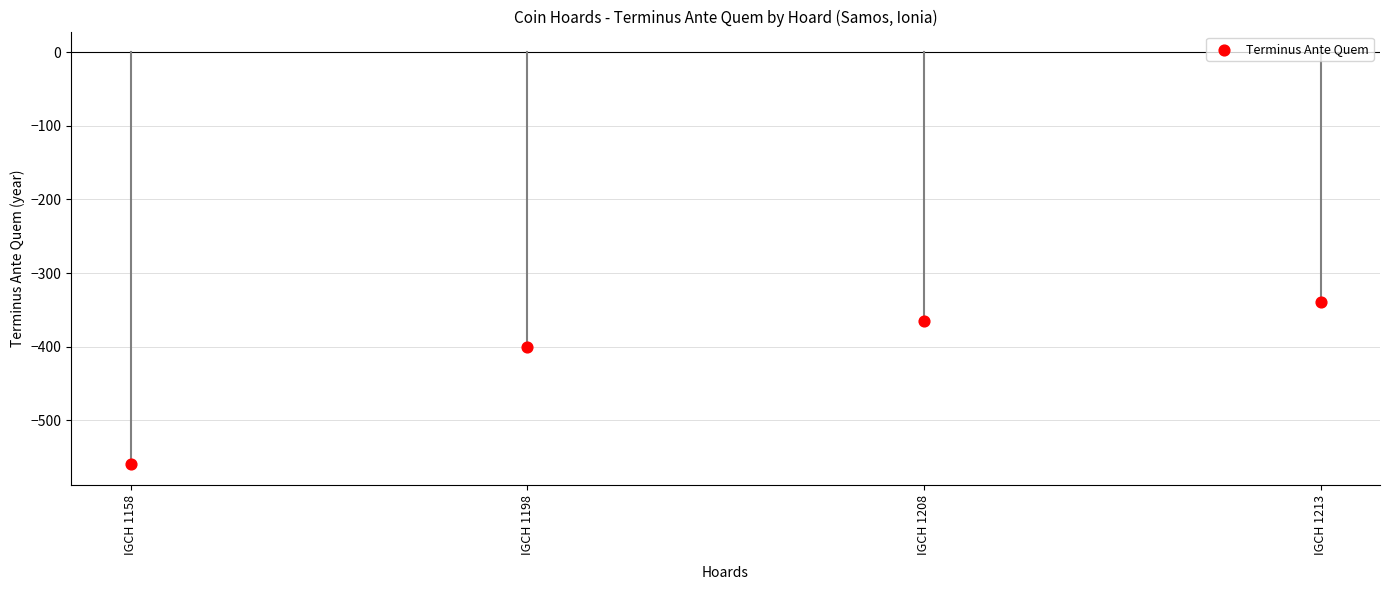

What Y value in the scatter plot is closest to -450?

-400